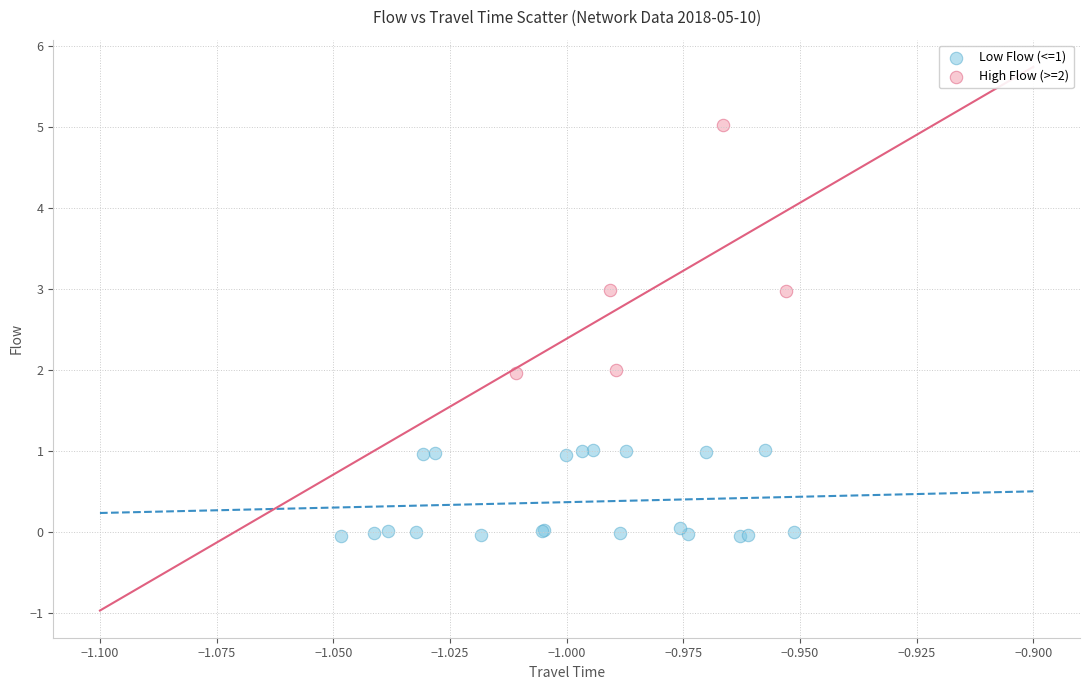

Which series contains the lowest Y value?

Low Flow (<=1)